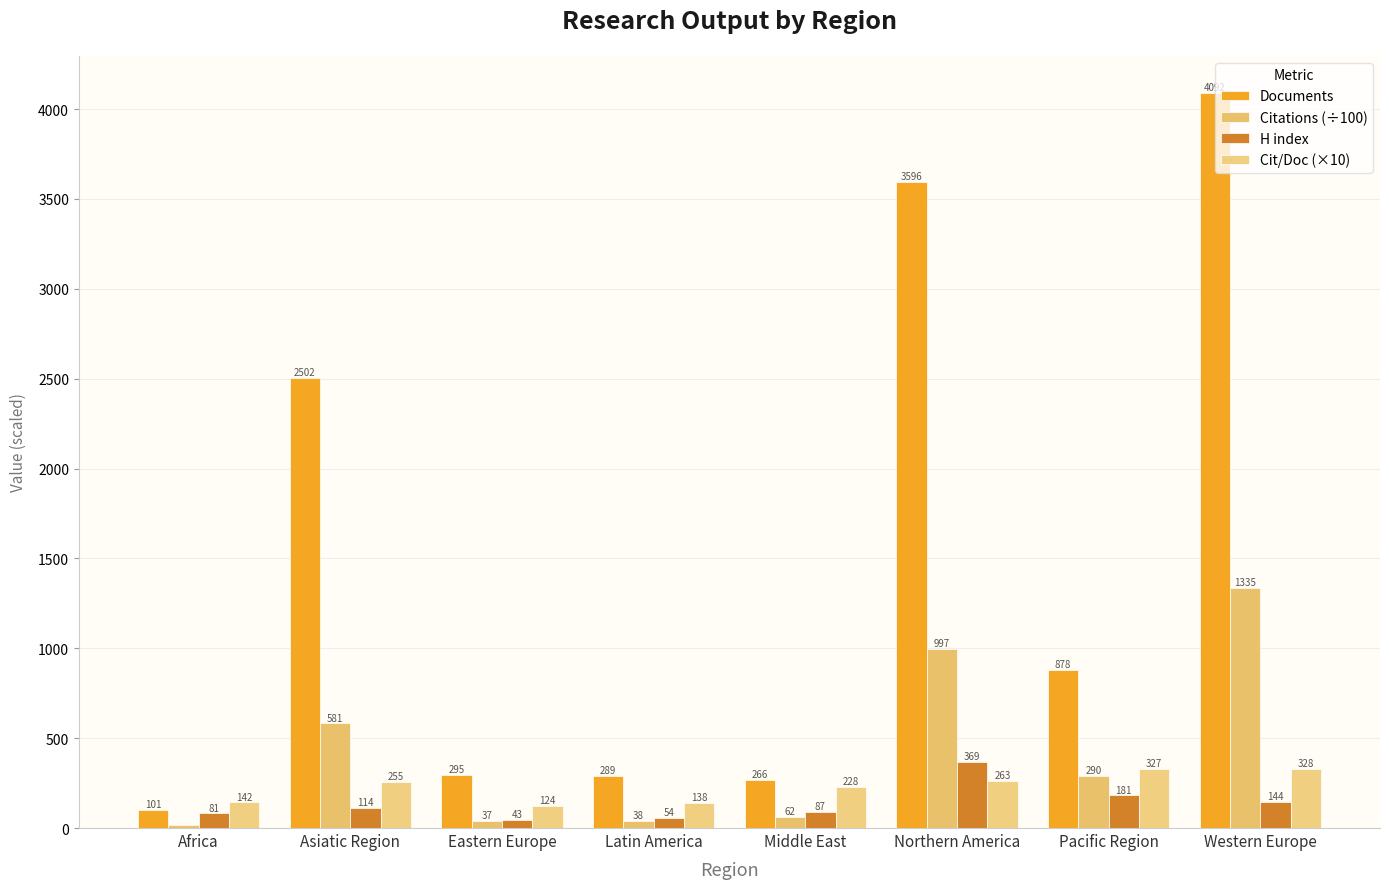

What is the average value of the Citations (÷100) series?

419.7